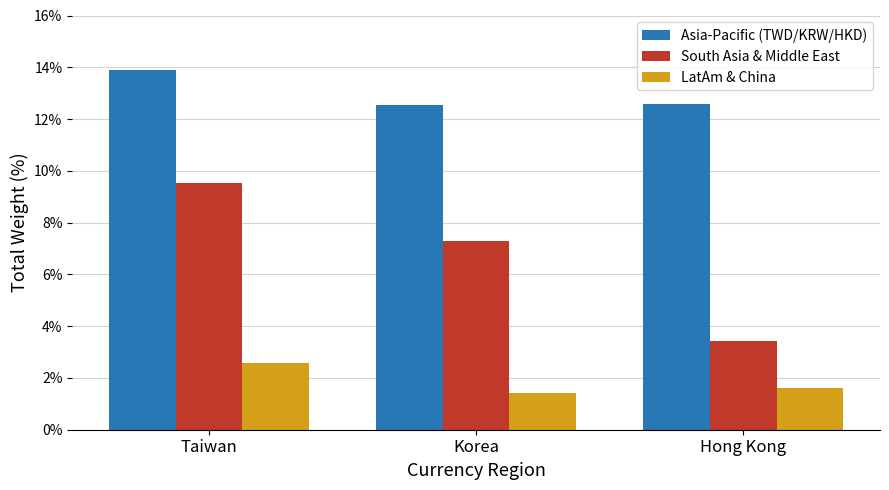

Which label corresponds to the smallest value in the chart?

Korea